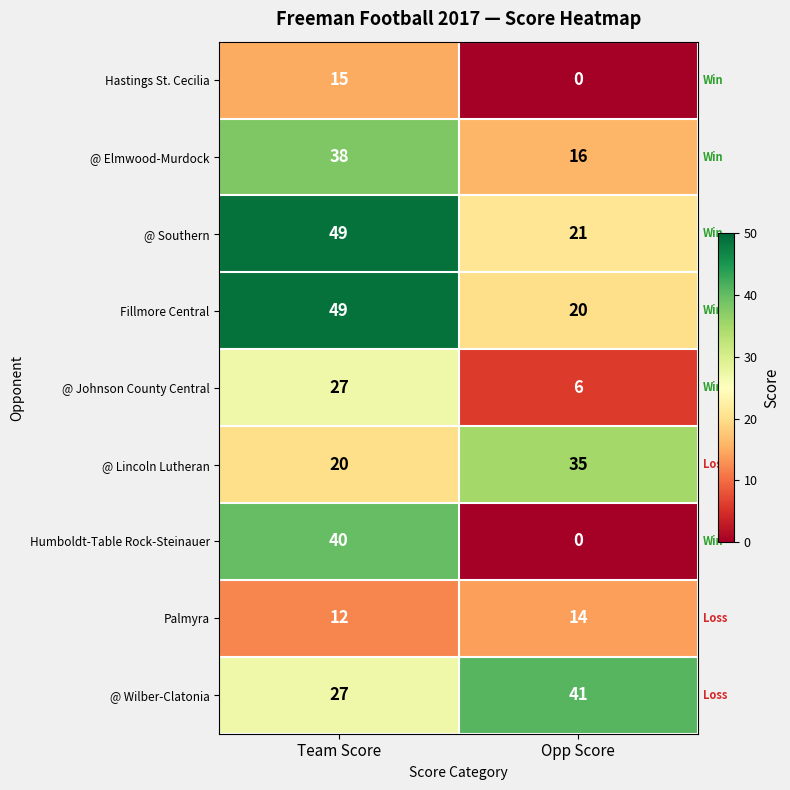

Which series has the largest range (max minus min)?

Humboldt-Table Rock-Steinauer